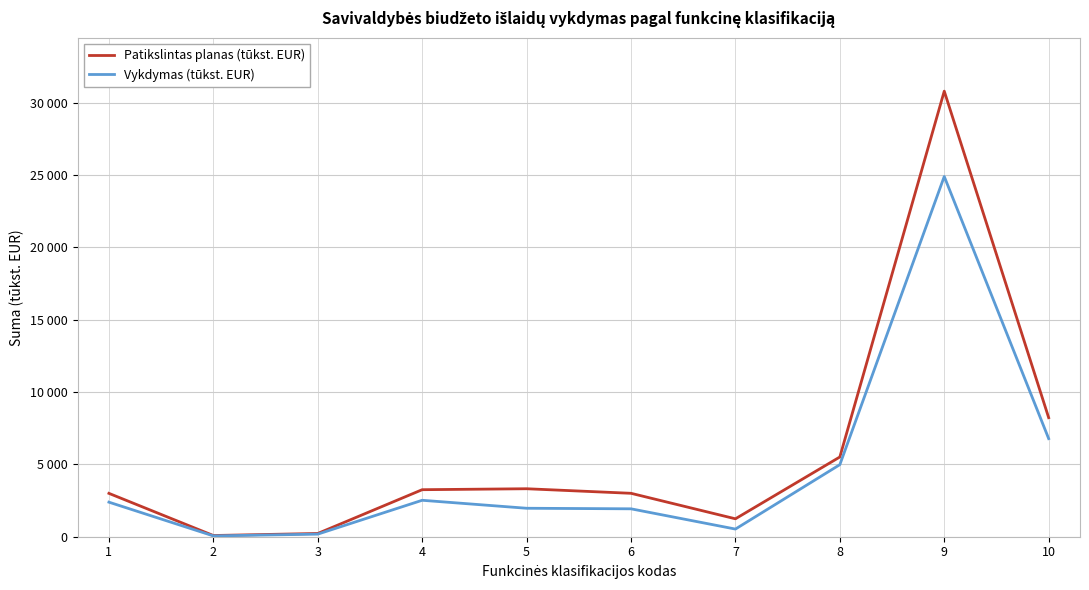

What is the minimum value shown in the chart?

57.1